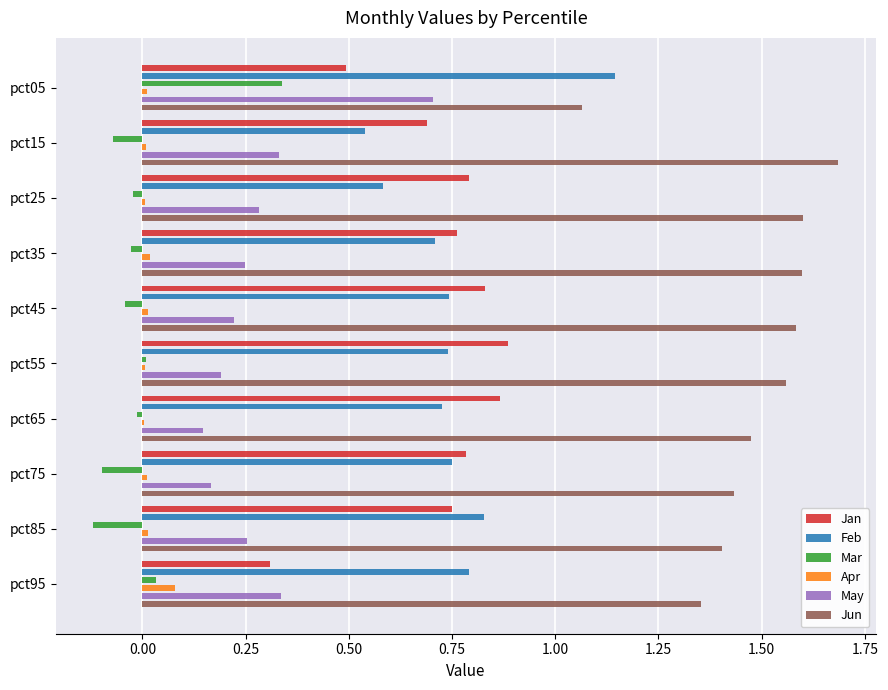

Reading right to left, extract all data points from this chart.

Jan: 0.3	0.7	0.8	0.9	0.9	0.8	0.8	0.8	0.7	0.5
Feb: 0.8	0.8	0.7	0.7	0.7	0.7	0.7	0.6	0.5	1.1
Mar: 0.0	-0.1	-0.1	-0.0	0.0	-0.0	-0.0	-0.0	-0.1	0.3
Apr: 0.1	0.0	0.0	0.0	0.0	0.0	0.0	0.0	0.0	0.0
May: 0.3	0.3	0.2	0.1	0.2	0.2	0.2	0.3	0.3	0.7
Jun: 1.4	1.4	1.4	1.5	1.6	1.6	1.6	1.6	1.7	1.1